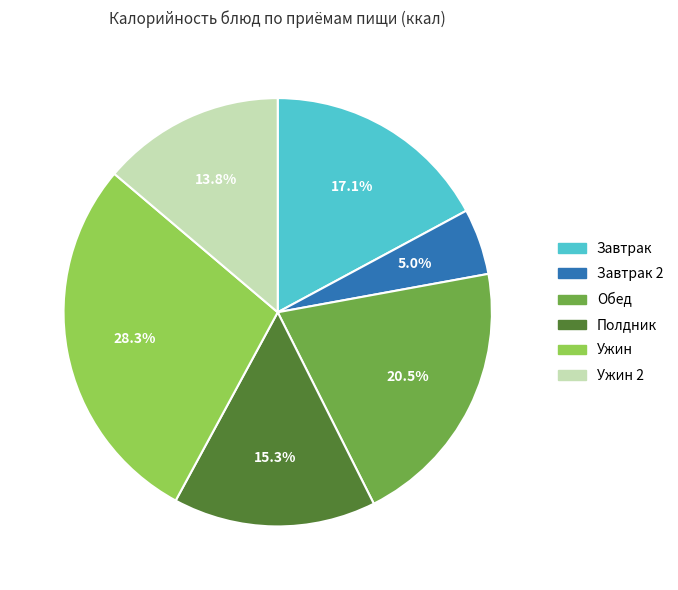

Does Завтрак 2 account for over 50% of the chart?

No